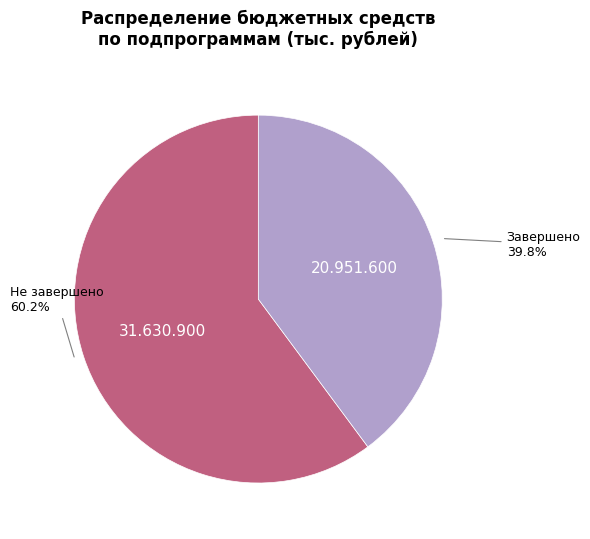

How many segments does this pie chart have?

2